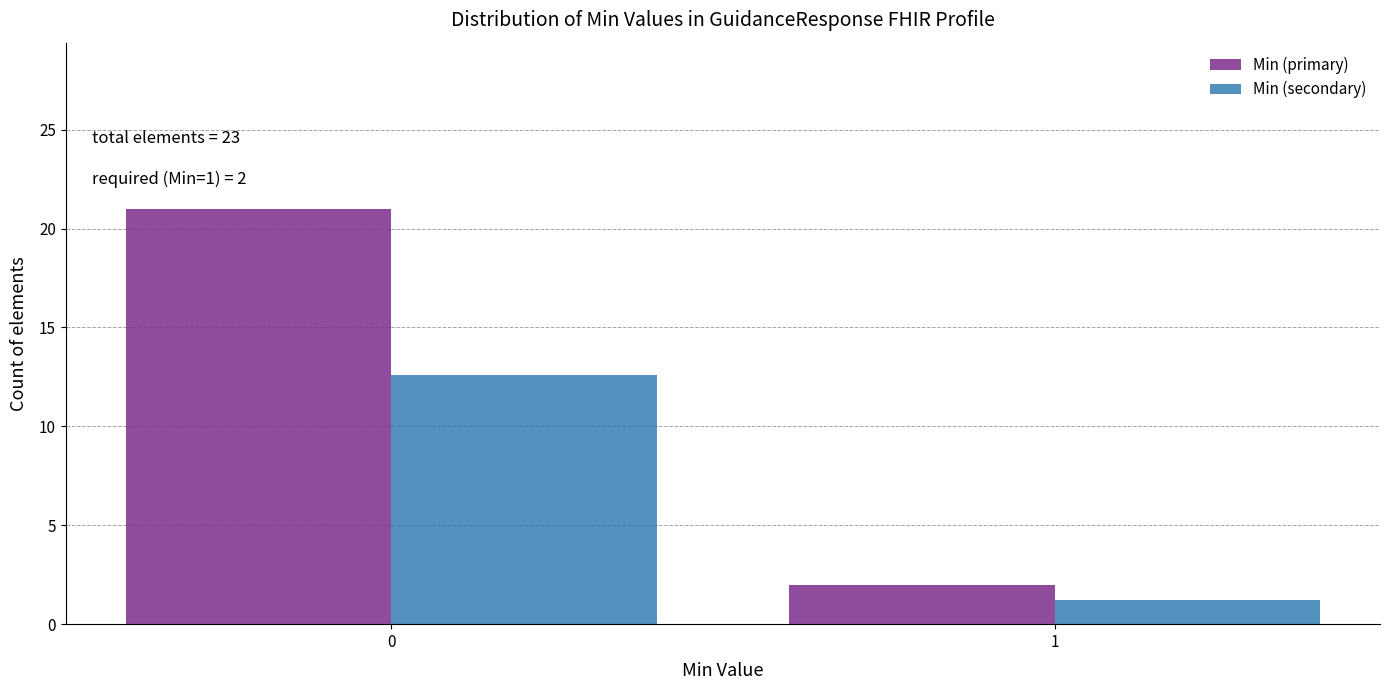

Reading left to right, list all the values displayed in this chart.

Min (primary): 0=21.0	1=2.0
Min (secondary): 0=12.6	1=1.2